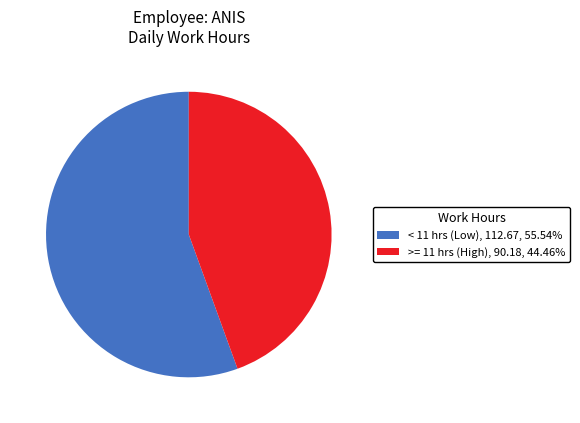

Which has a higher value, Yes or No?

No